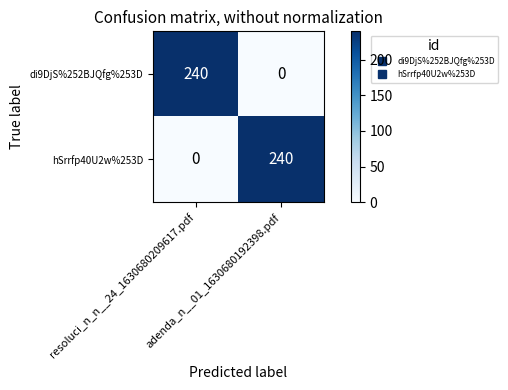

What is the average value of the di9DjS%252BJQfg%253D series?

120